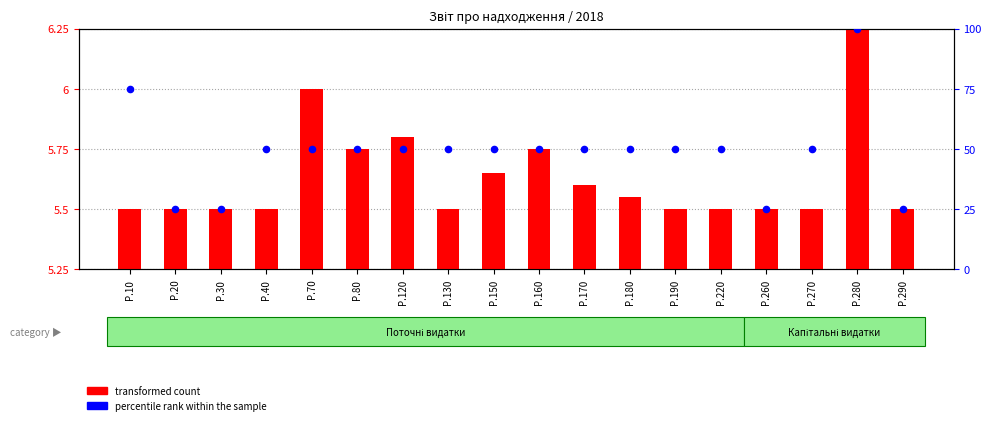

Which series contains the lowest Y value?

transformed count